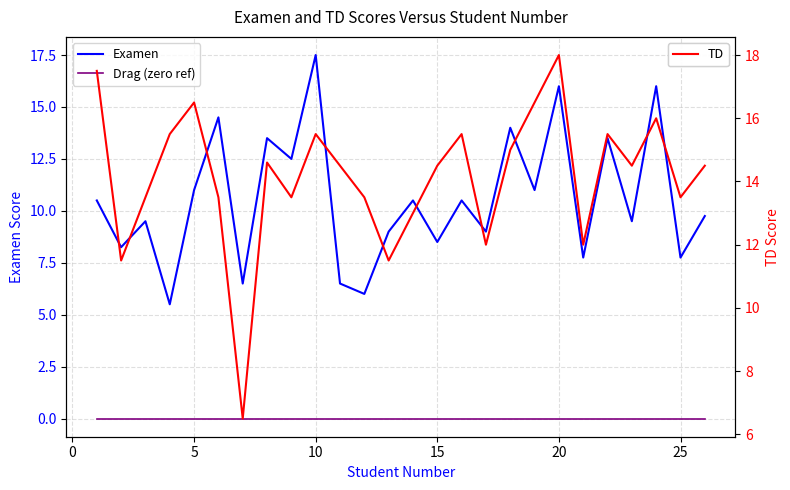

Reading right to left, extract all data points from this chart.

Examen: 9.8	7.8	16.0	9.5	13.5	7.8	16.0	11.0	14.0	9.0	10.5	8.5	10.5	9.0	6.0	6.5	17.5	12.5	13.5	6.5	14.5	11.0	5.5	9.5	8.2	10.5
Drag (zero ref): 0.0	0.0	0.0	0.0	0.0	0.0	0.0	0.0	0.0	0.0	0.0	0.0	0.0	0.0	0.0	0.0	0.0	0.0	0.0	0.0	0.0	0.0	0.0	0.0	0.0	0.0
TD: 14.5	13.5	16.0	14.5	15.5	12.0	18.0	16.5	15.0	12.0	15.5	14.5	13.0	11.5	13.5	14.5	15.5	13.5	14.6	6.5	13.5	16.5	15.5	13.5	11.5	17.5